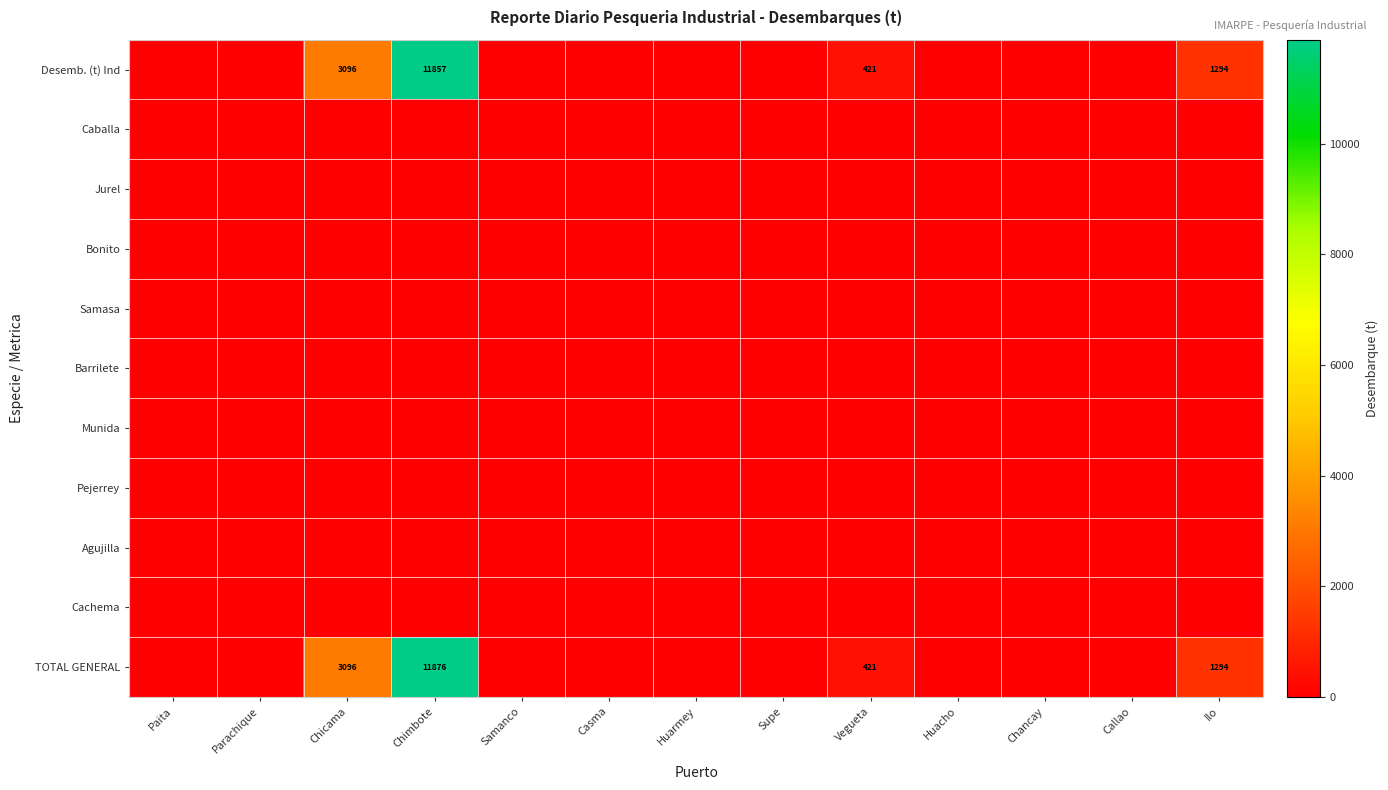

How many series are shown in this chart?

11